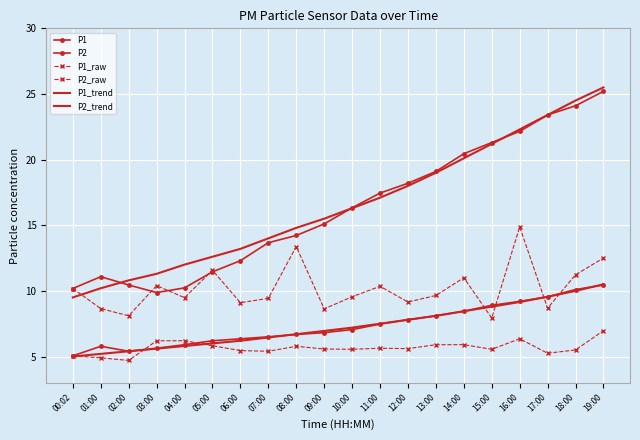

At which category is the sum across all series the highest?

19:00